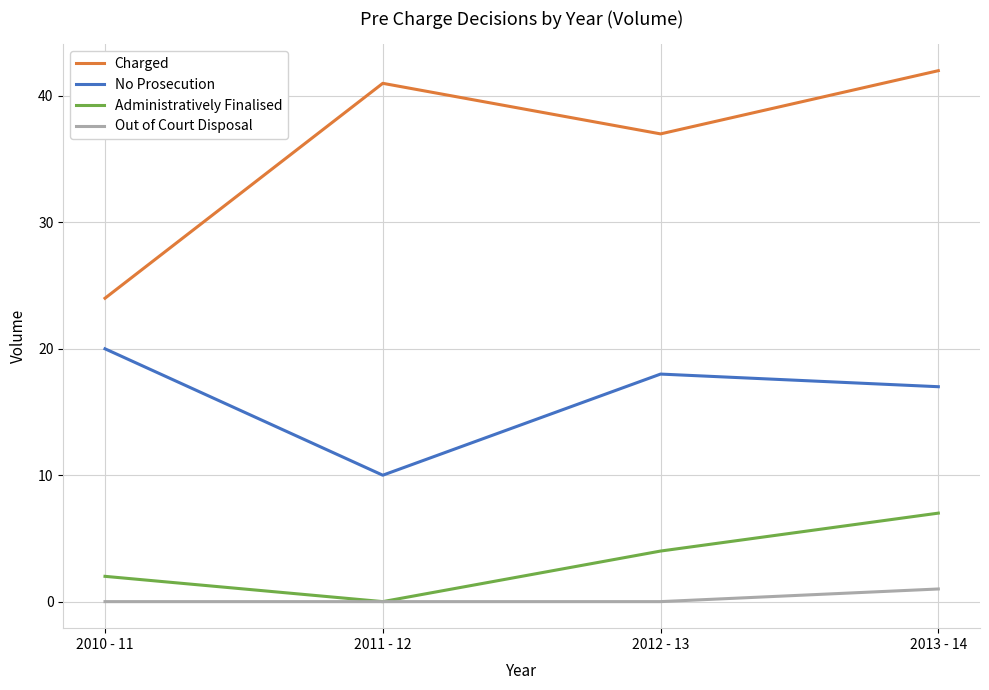

Reading right to left, list all the values displayed in this chart.

Charged: 42	37	41	24
No Prosecution: 17	18	10	20
Administratively Finalised: 7	4	0	2
Out of Court Disposal: 1	0	0	0